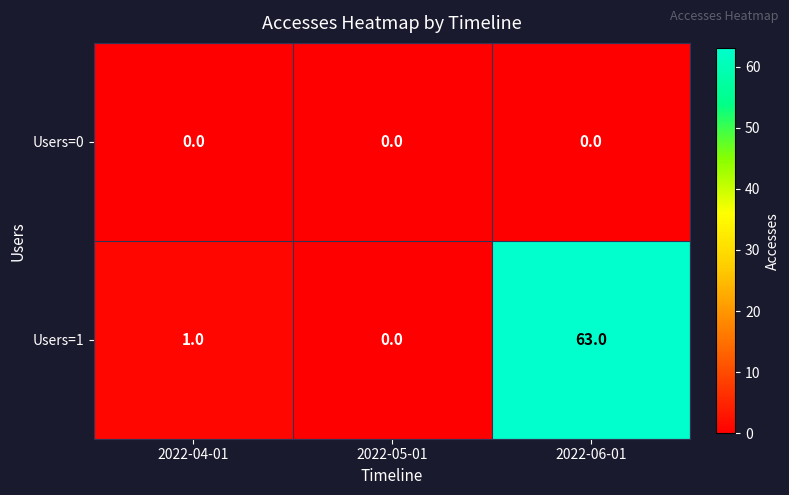

What is the approximate value of Users=1 at 2022-06-01, to the nearest 5?

65